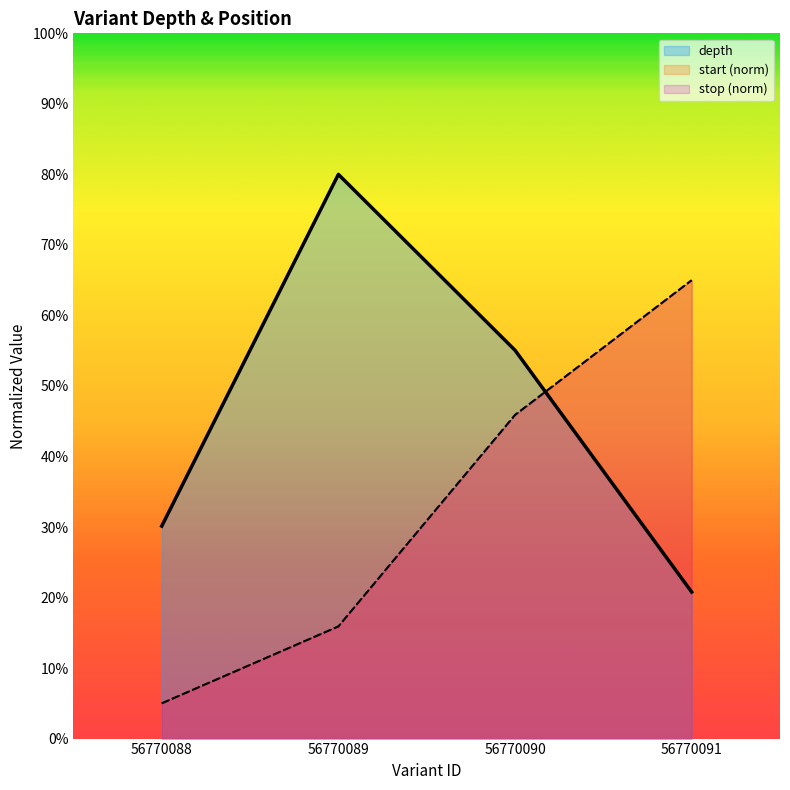

Which category has the lowest value in the start series?

56770088